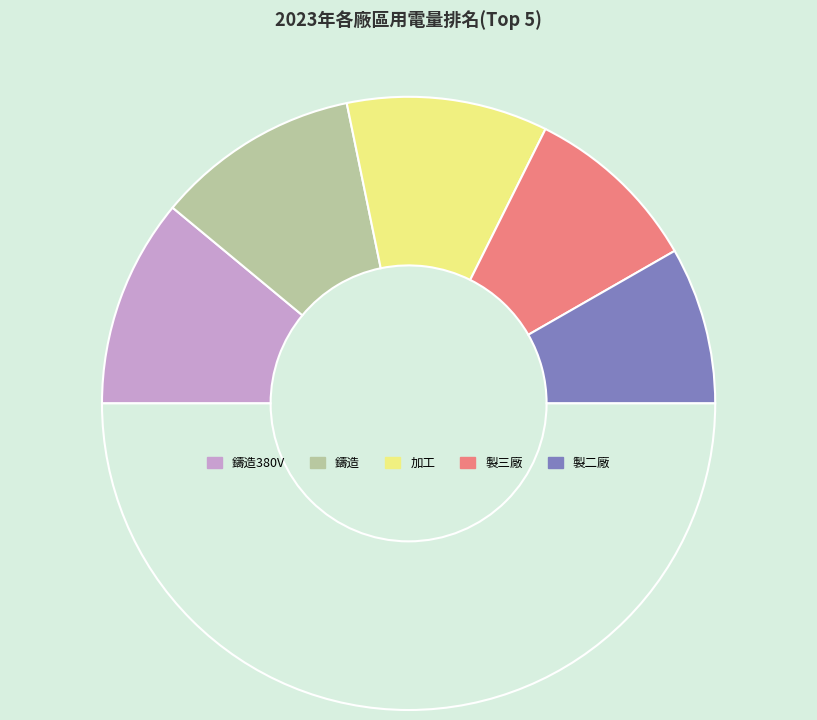

How many slices are in this pie chart?

6